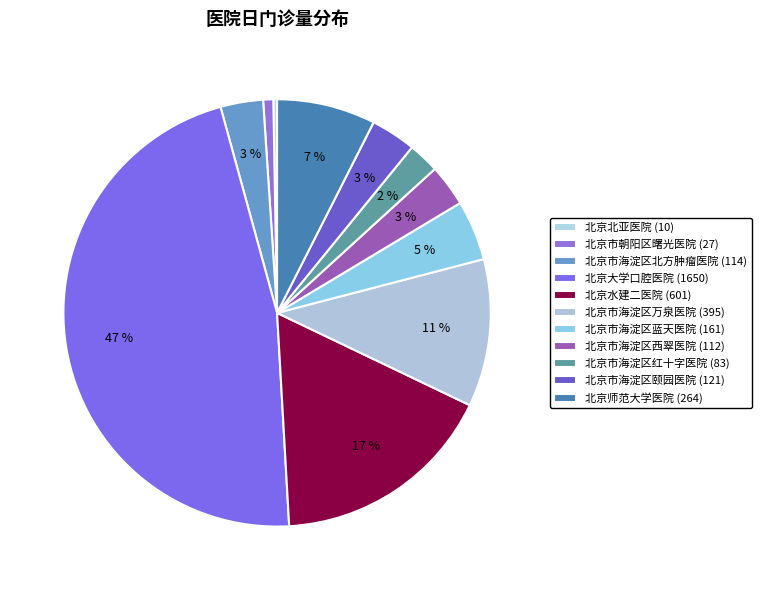

True or false: 北京市海淀区北方肿瘤医院 (114) accounts for 3% of the total.

True